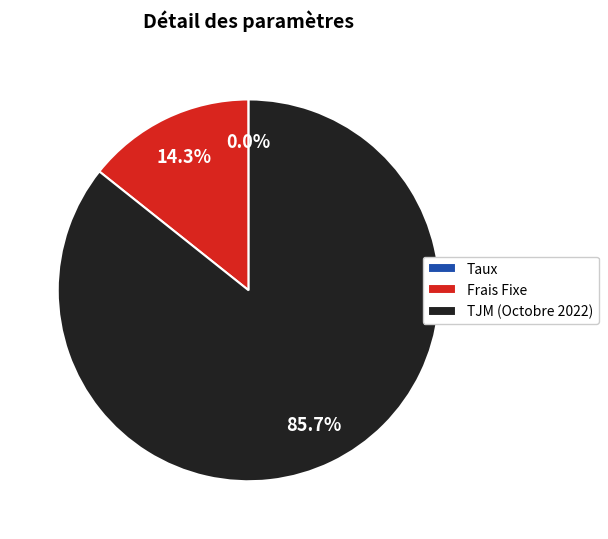

Which slice is the largest?

TJM (Octobre 2022)